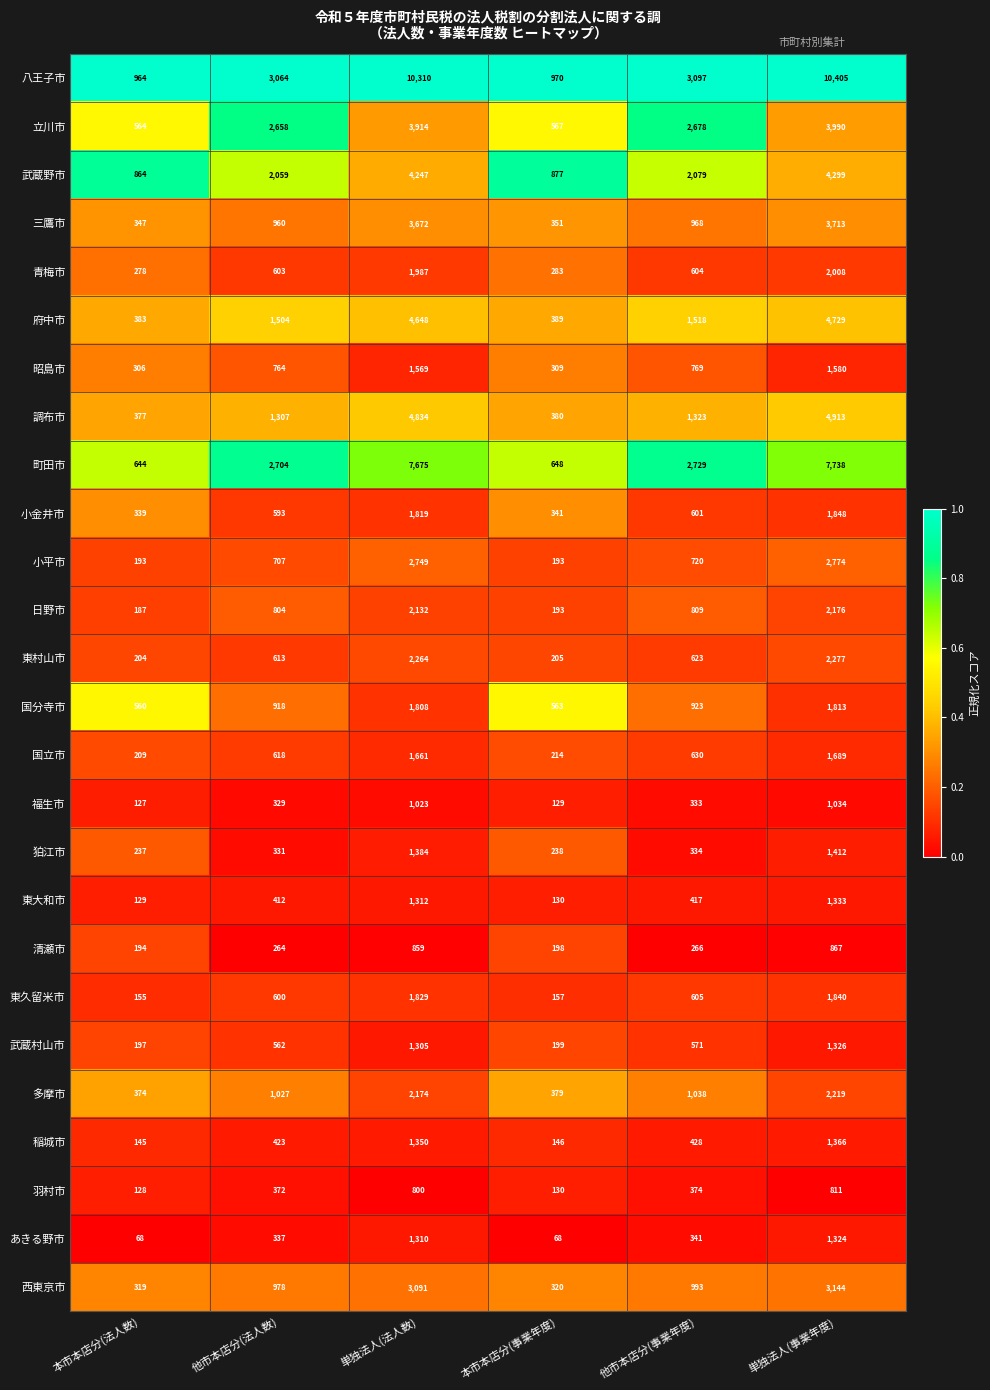

At which label is 東村山市 closest to 1240?

他市本店分(事業年度)